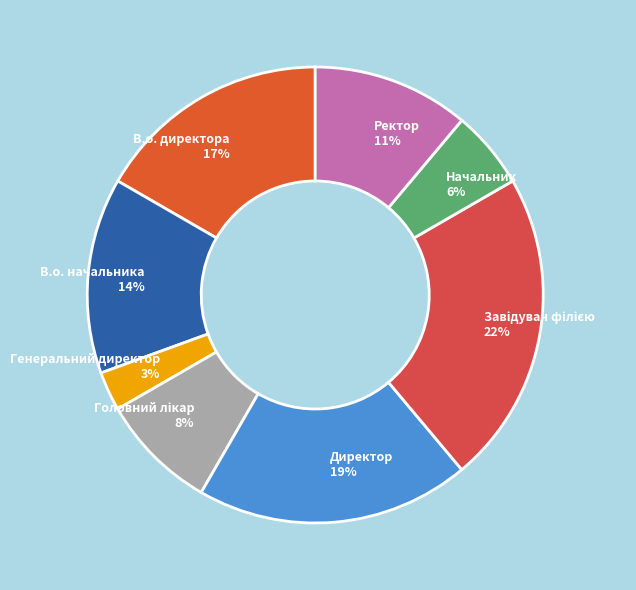

Is the sum of Генеральний директор and В.о. директора greater than half?

No